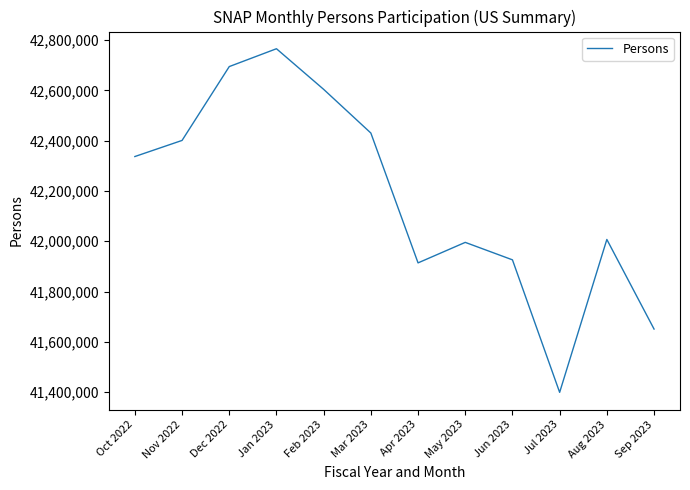

Is it true that the value at Jan 2023 is 42765476?

True